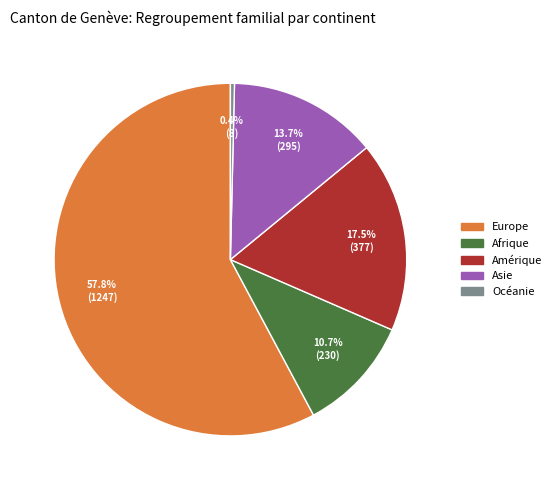

To the nearest percent, what is the difference between the Océanie and Afrique slice percentages?

10%